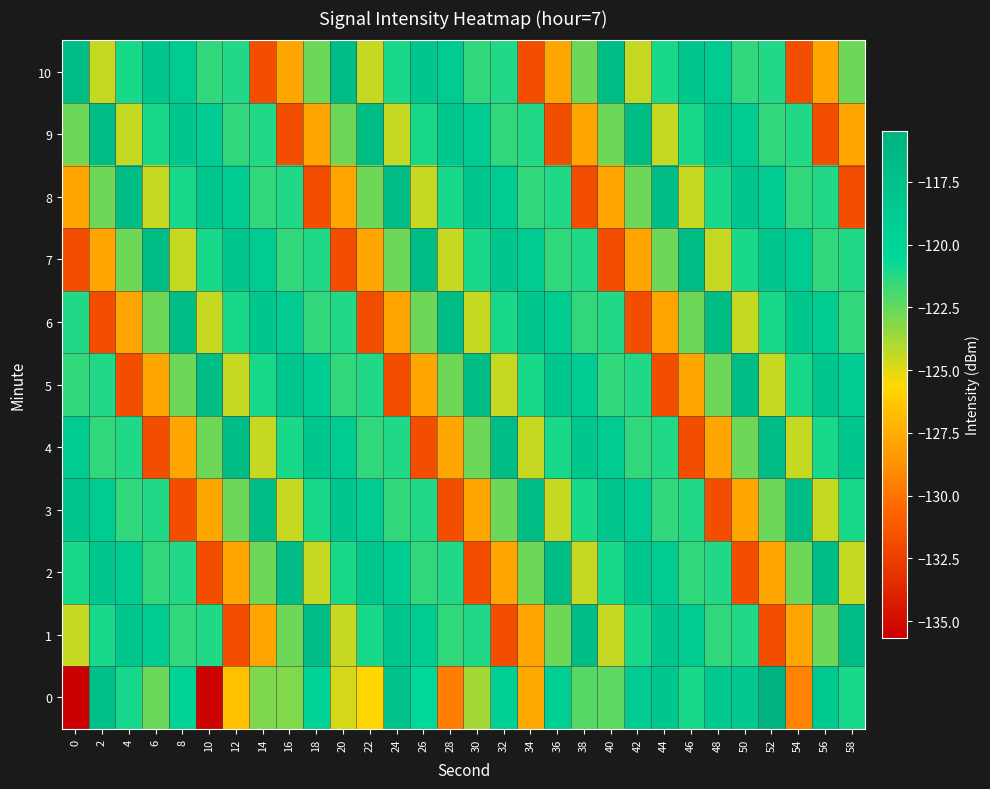

At which category does the chart reach its peak across all series?

52